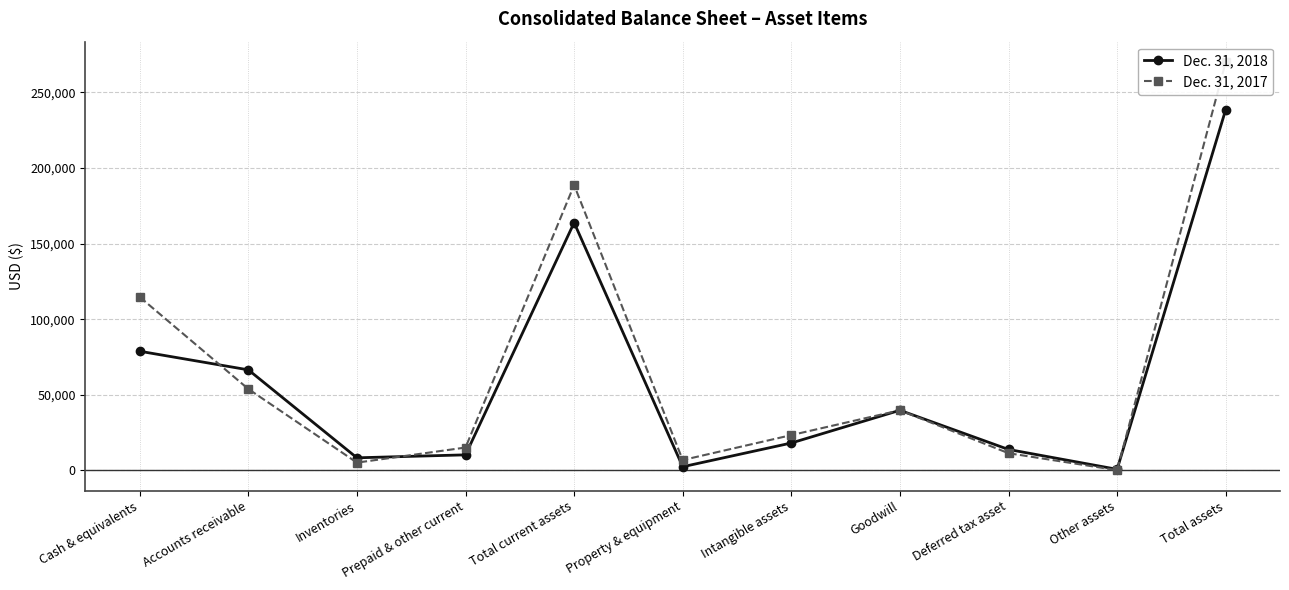

Where do Dec. 31, 2017 and Dec. 31, 2018 first cross each other?

Cash & equivalents and Accounts receivable